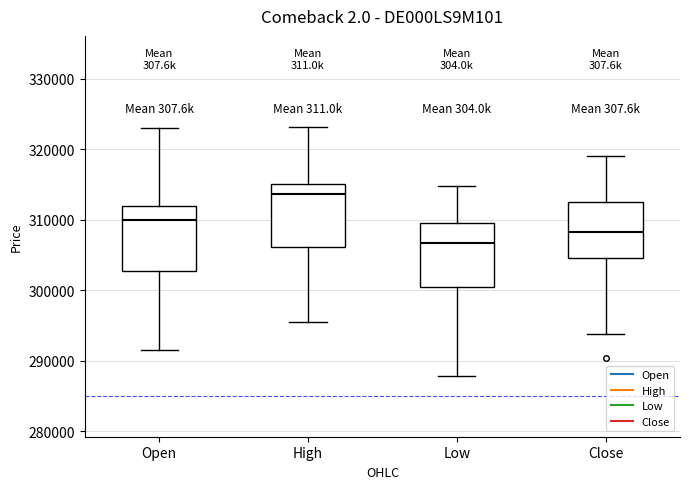

Reading left to right, transcribe this box plot: for each box, give where its median line is, the range the box spans, and where its two whiskers end, as read against the y-axis. The values are not printed on the chart, so give them approximately, as read against the axis.

Open: median 310000, box 303000 to 312000, whiskers 291000 to 323000
High: median 314000, box 306000 to 315000, whiskers 295000 to 323000
Low: median 307000, box 300000 to 309000, whiskers 288000 to 315000
Close: median 308000, box 305000 to 313000, whiskers 294000 to 319000